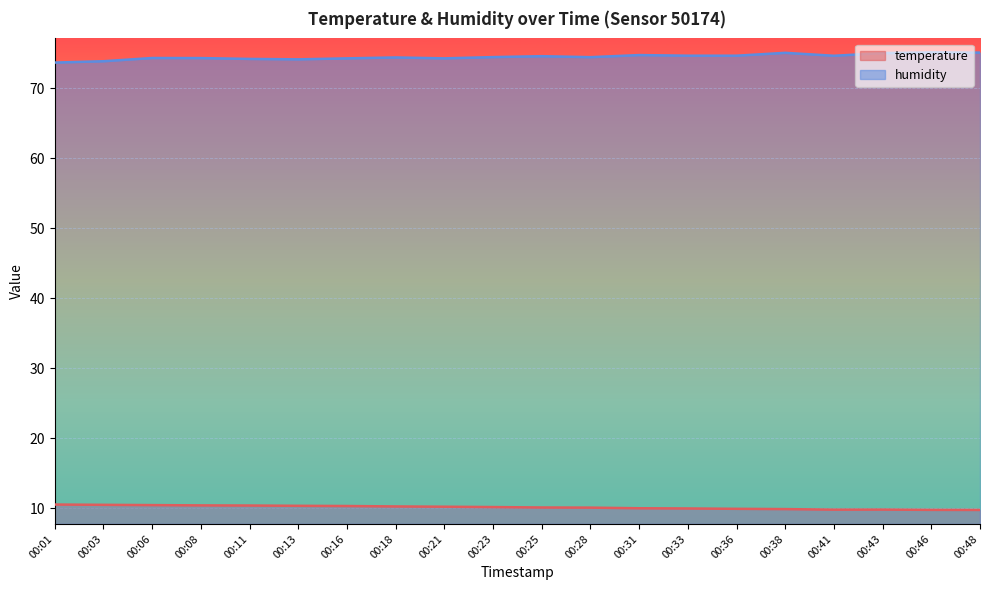

What is the sum of the humidity values at 00:43 and 00:23?

149.5